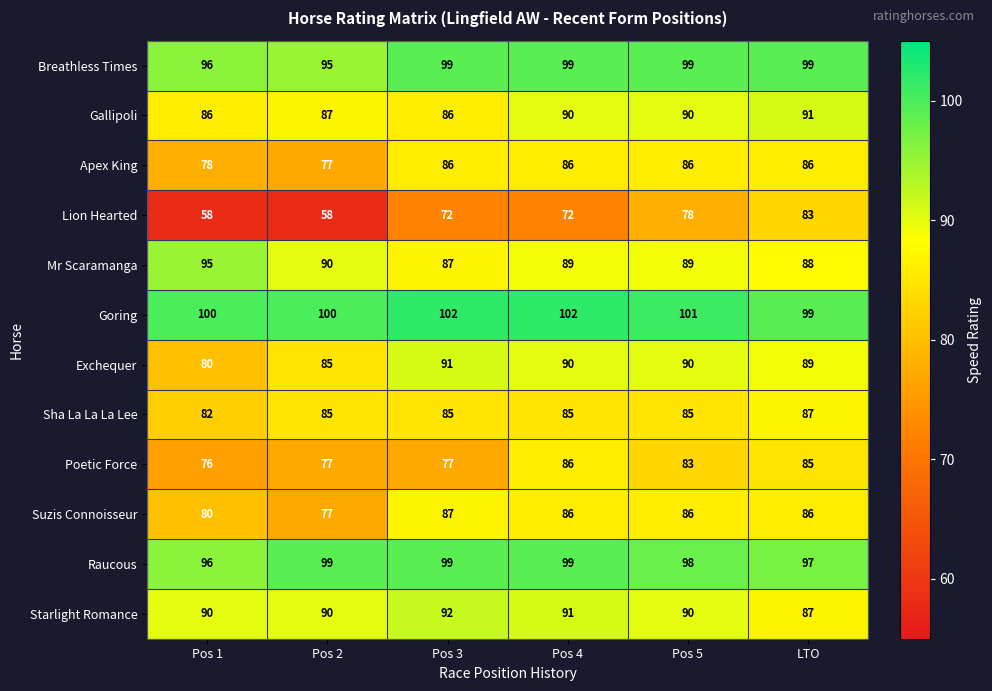

Is it true that Gallipoli equals 24 at Pos 1?

False